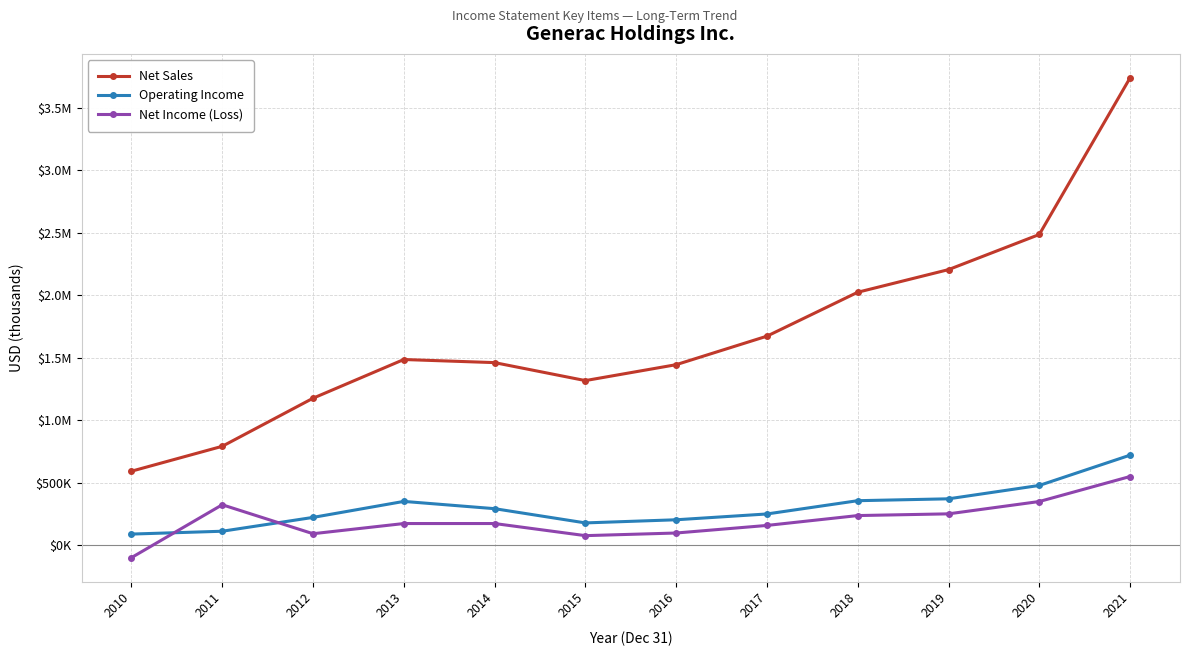

Is this an area chart (filled region under the line)?

No